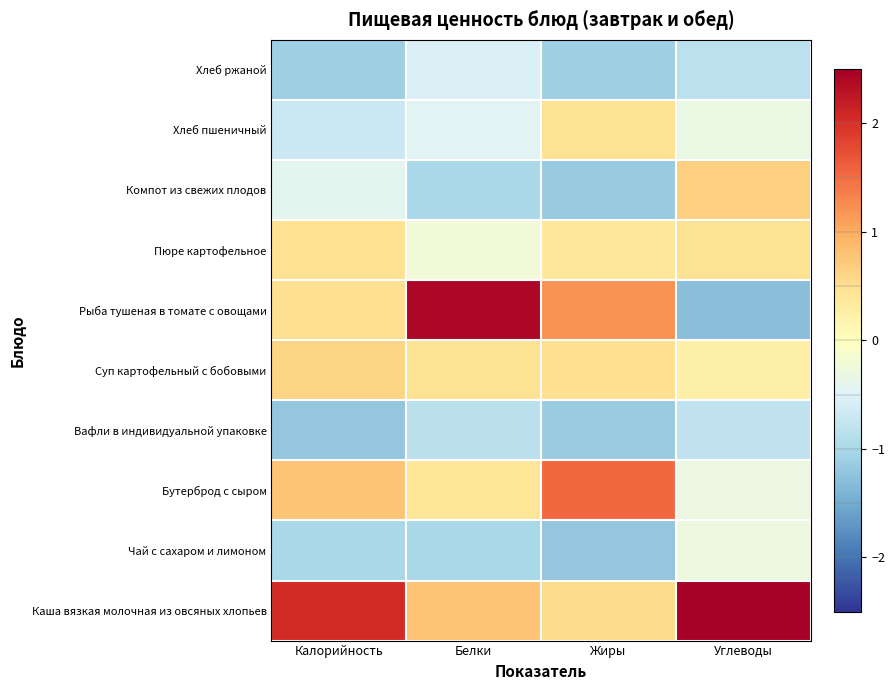

What is the minimum value shown in the chart?

-1.3